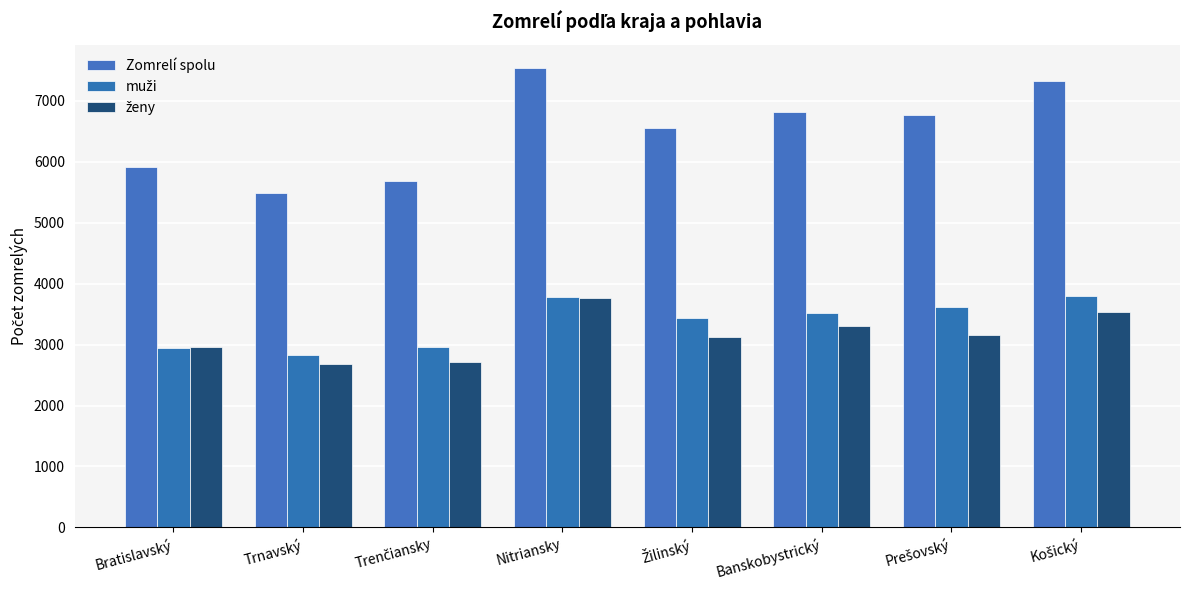

What is the lowest value of the ženy series?

2673